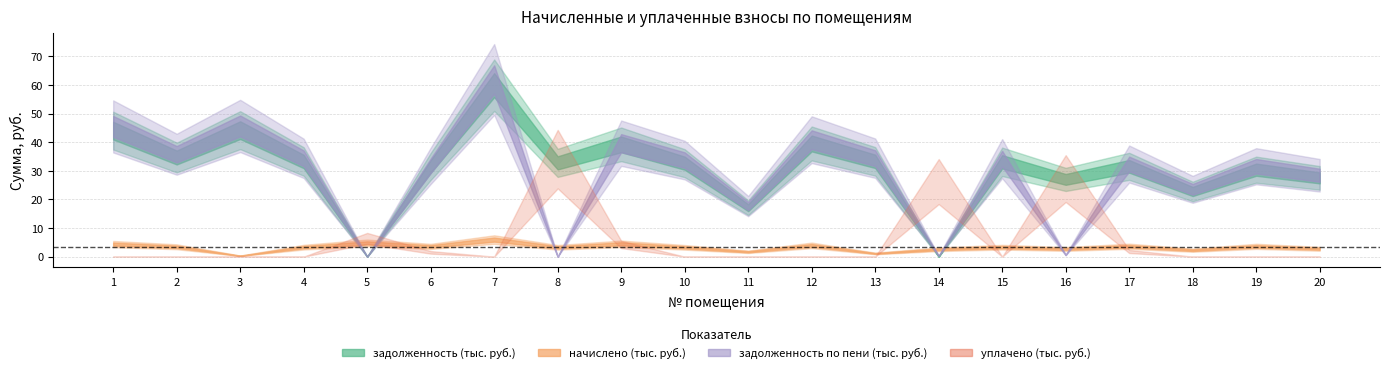

What is the sum of the начислено values at 7 and 18?

8242.4